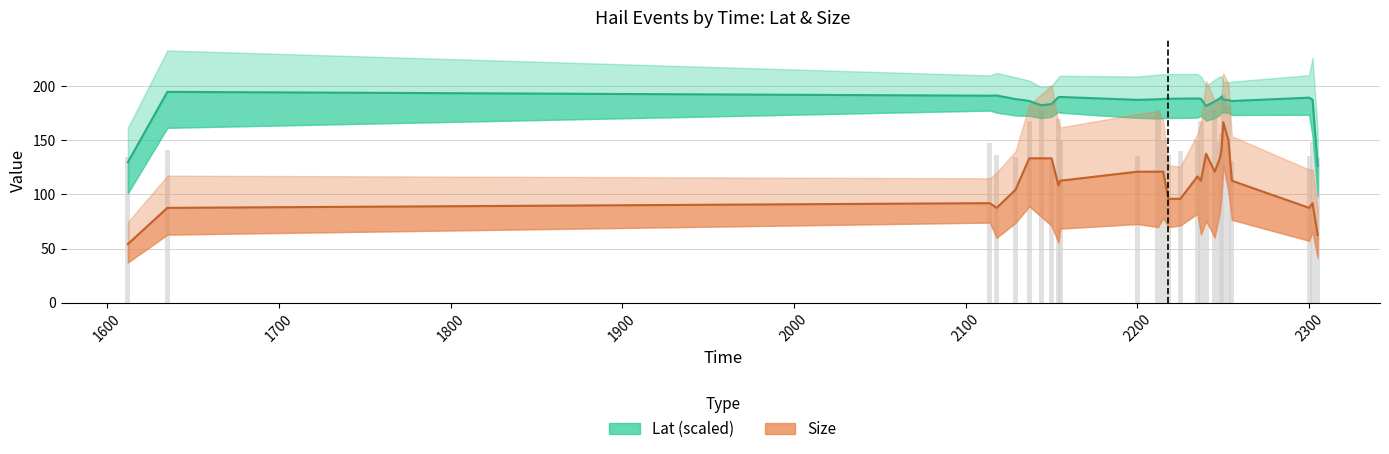

What is the value of the Size bar at the 27th from the left?

62.7